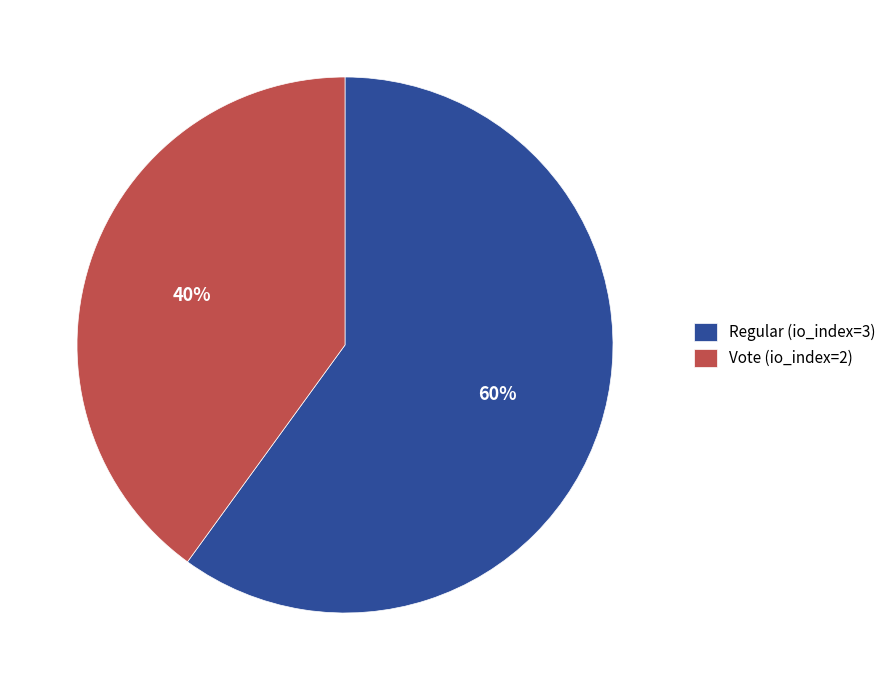

Is Regular (io_index=3) the majority of the pie?

Yes